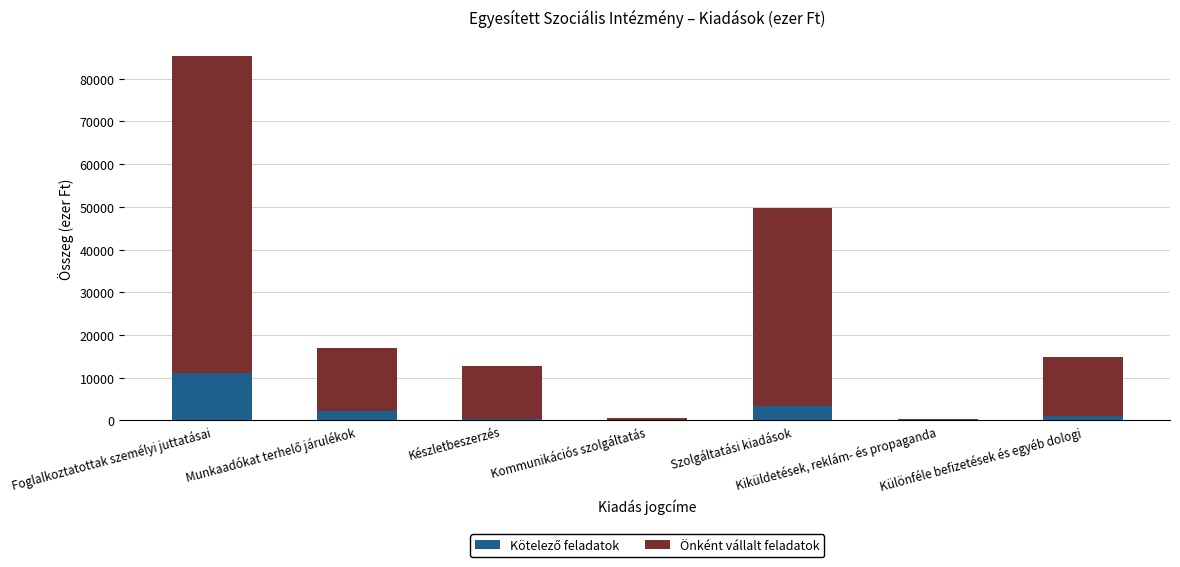

At which category is the sum across all series the highest?

Foglalkoztatottak személyi juttatásai